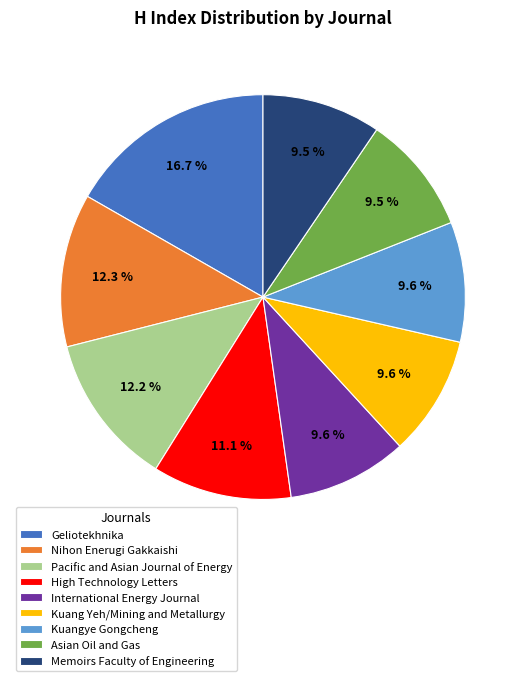

Count the number of slices in the pie.

9